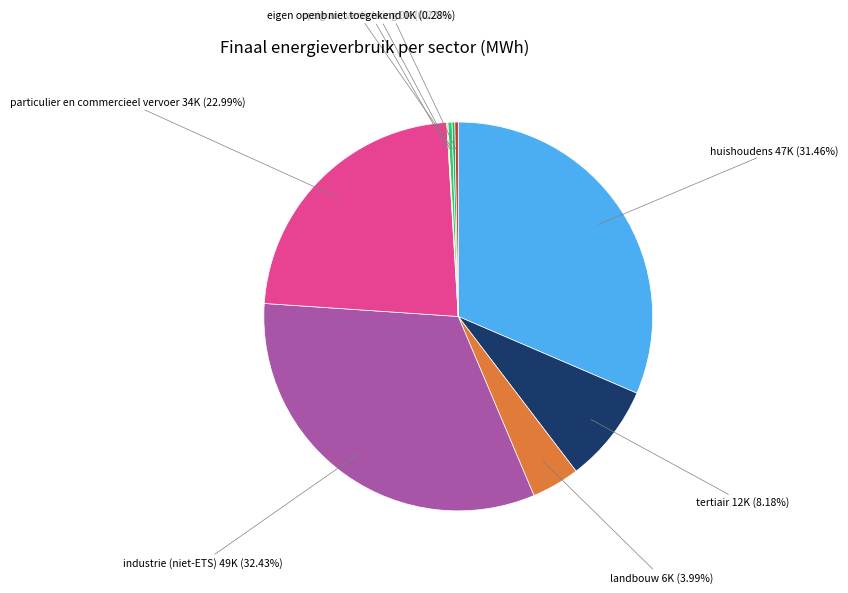

To the nearest percent, what is the difference between the largest and smallest slice percentages?

32%